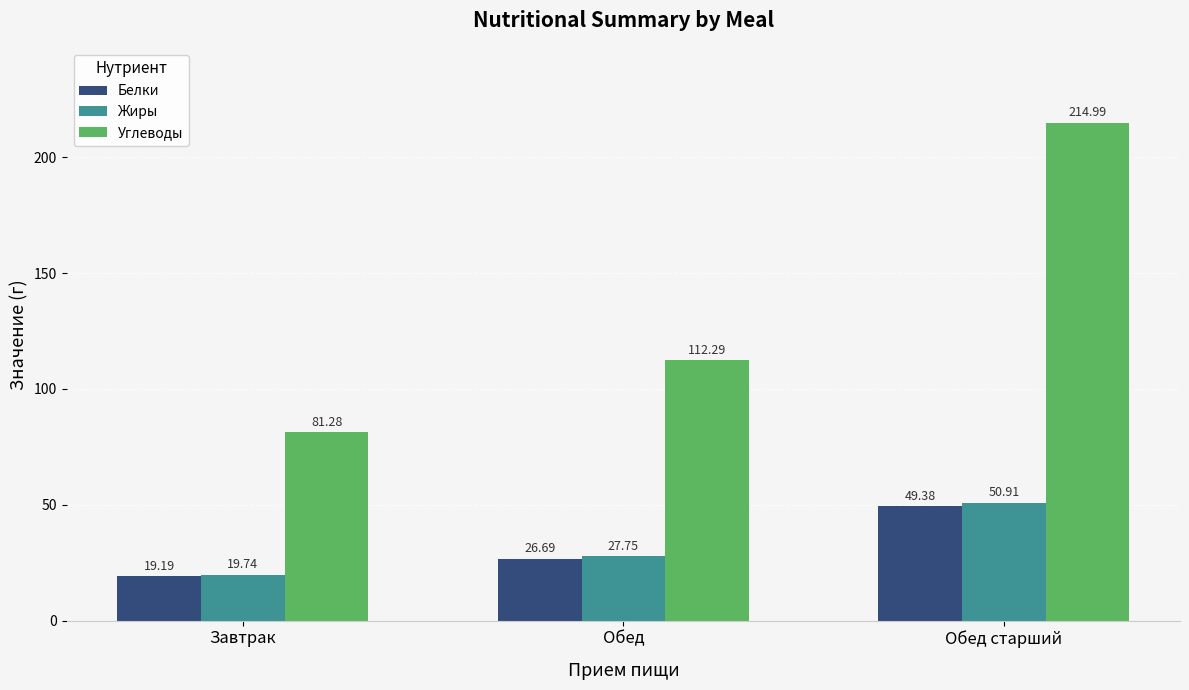

Which series changed the most between Завтрак and Обед старший?

Углеводы